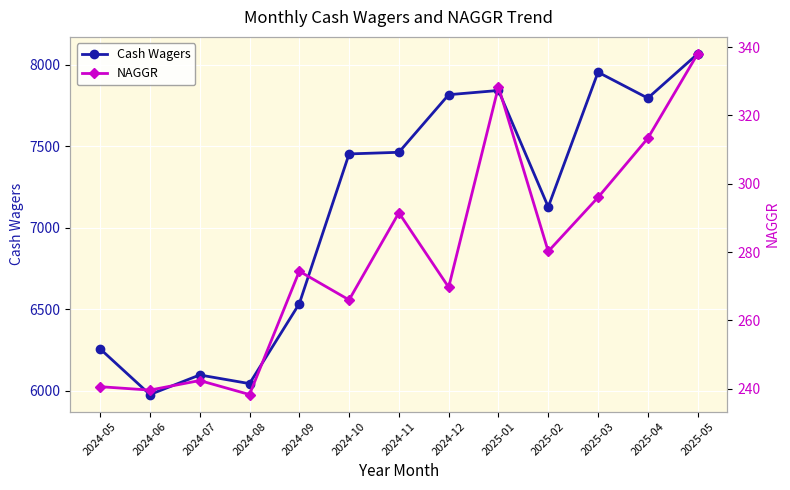

The NAGGR series shows 338.0 at 2025-05. True or false?

True